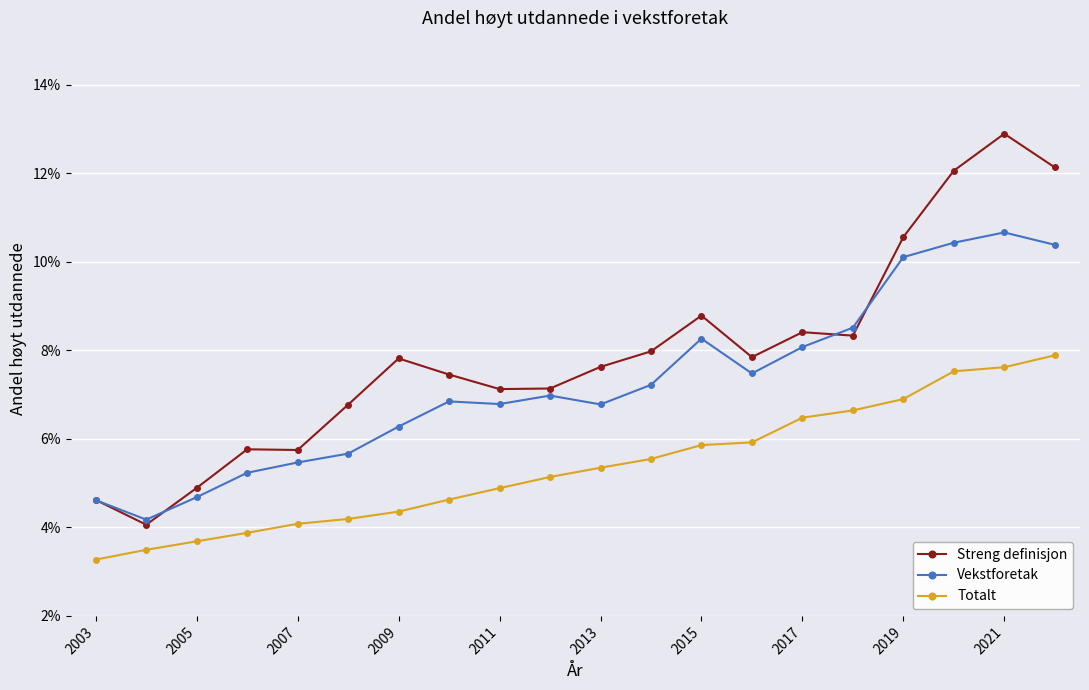

True or false: Vekstforetak and Totalt cross at least once.

False